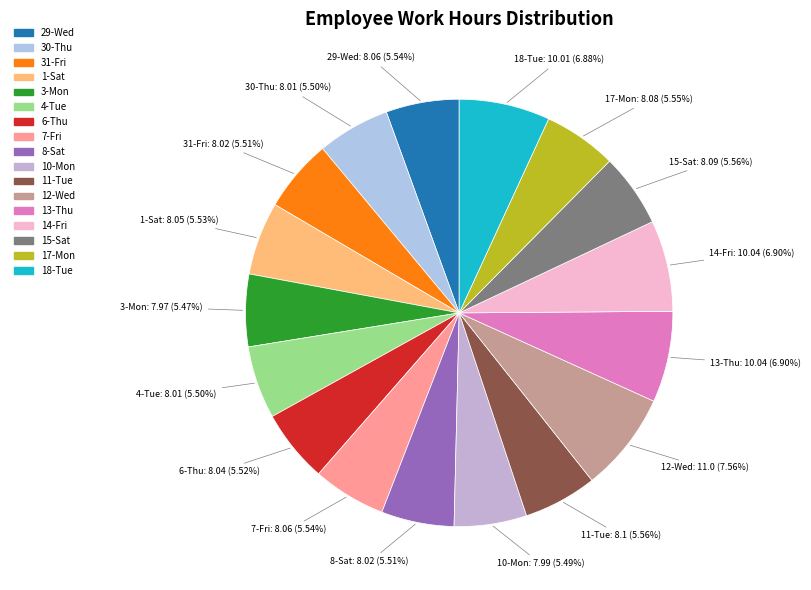

To the nearest percent, what is the average slice percentage?

6%